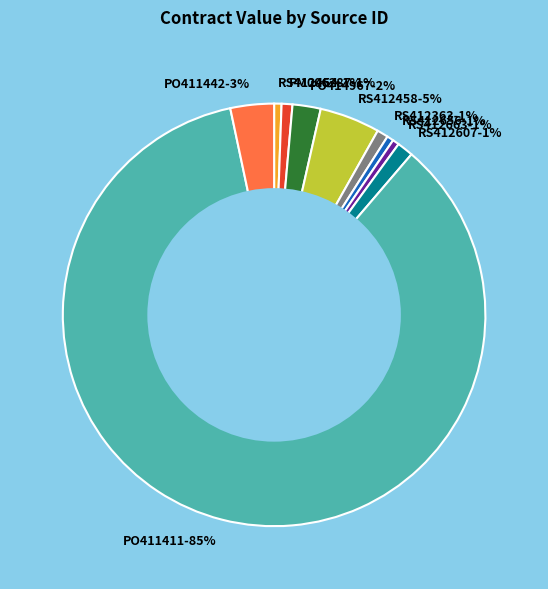

Does any single category account for the majority?

Yes